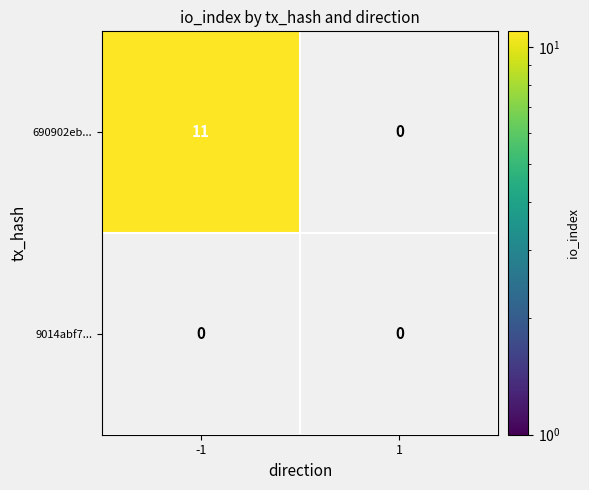

True or false: 690902eb... has a value of 2 at -1.

False